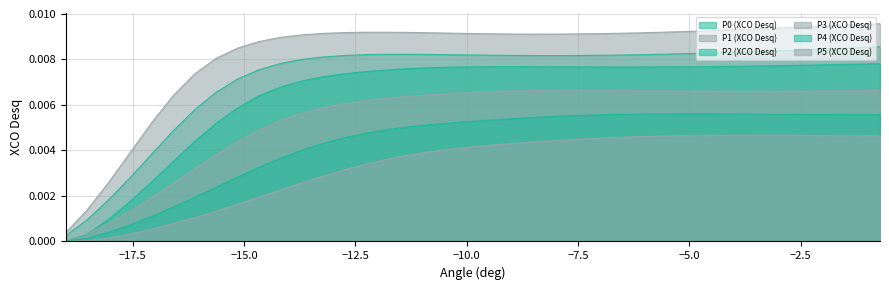

Does the chart display data point markers on the line(s)?

No